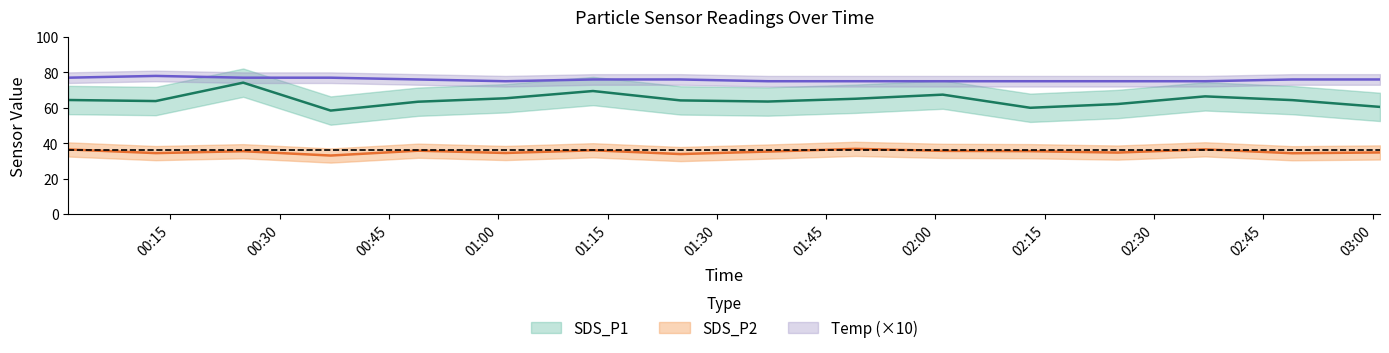

In SDS_P1, how many points are lower than both neighbors (excluding endpoints)?

4